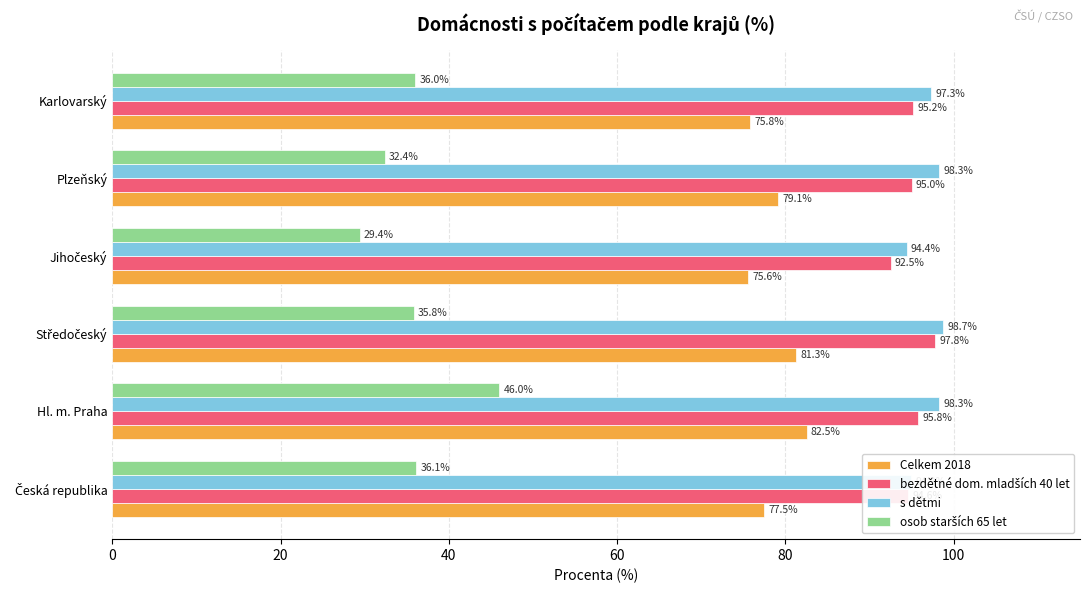

What is the approximate value of s dětmi at Hl. m. Praha?

98.3